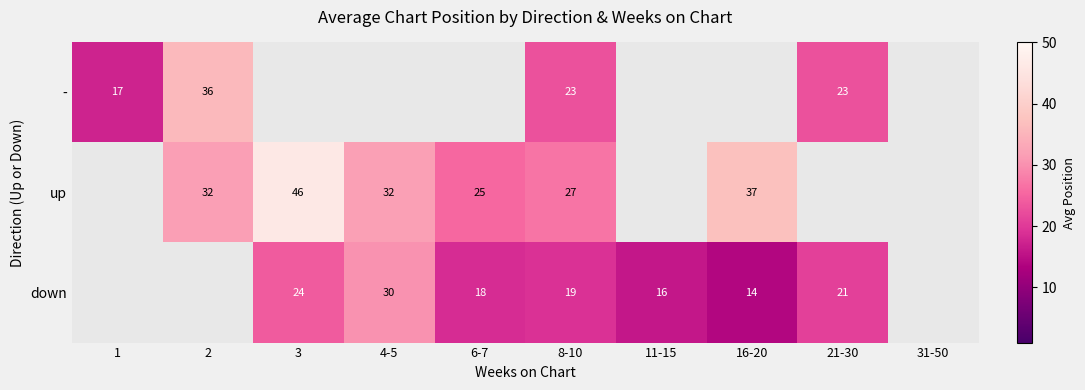

What is the greatest value displayed?

46.0